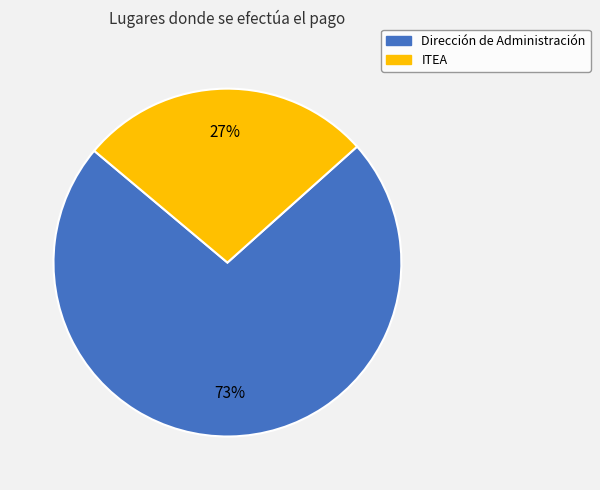

Which slice is the largest?

Dirección de Administración